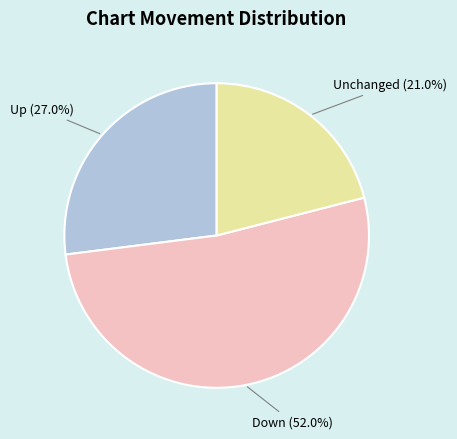

Rank the categories by value from lowest to highest.

Unchanged, Up, Down